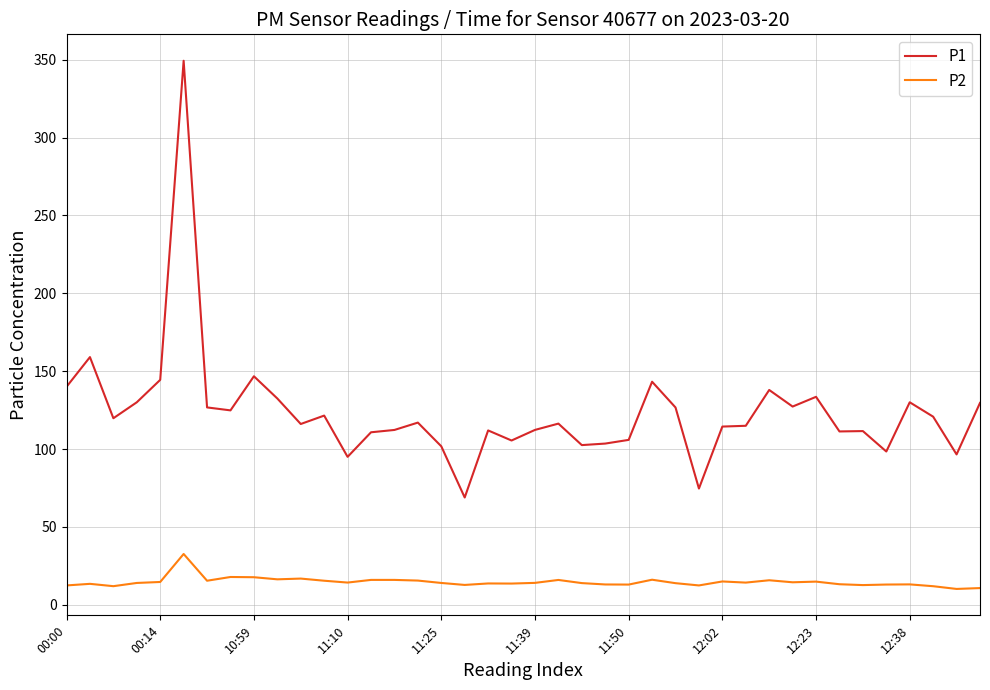

Which series has the largest total across all categories?

P1